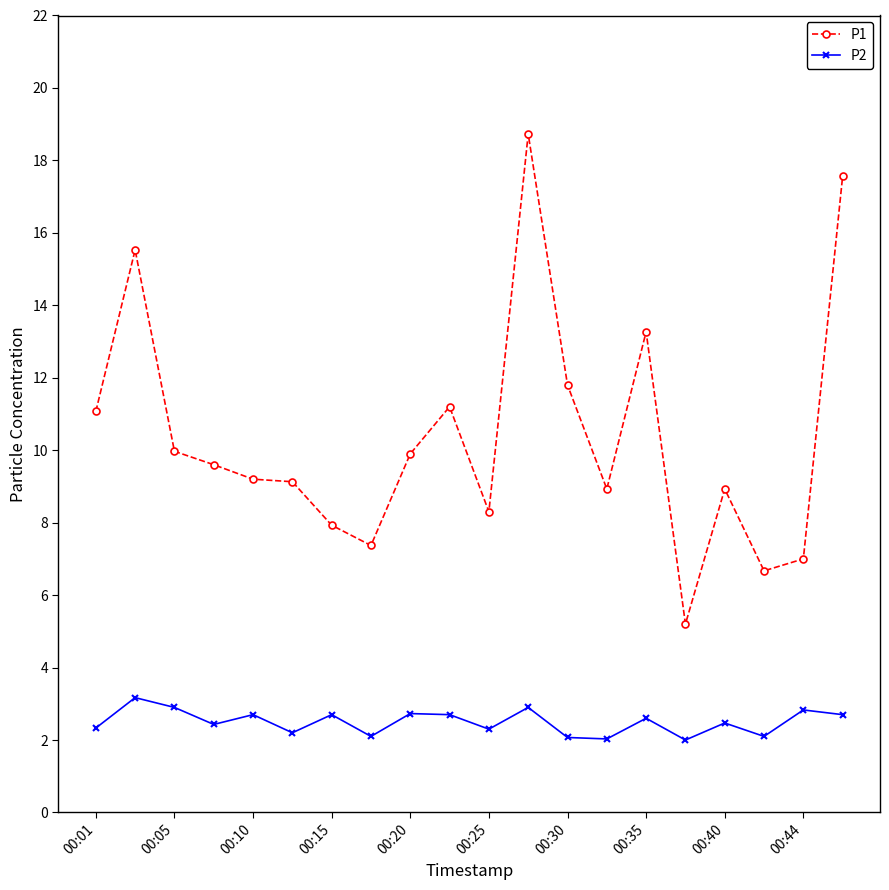

Which series has the largest range (max minus min)?

P1